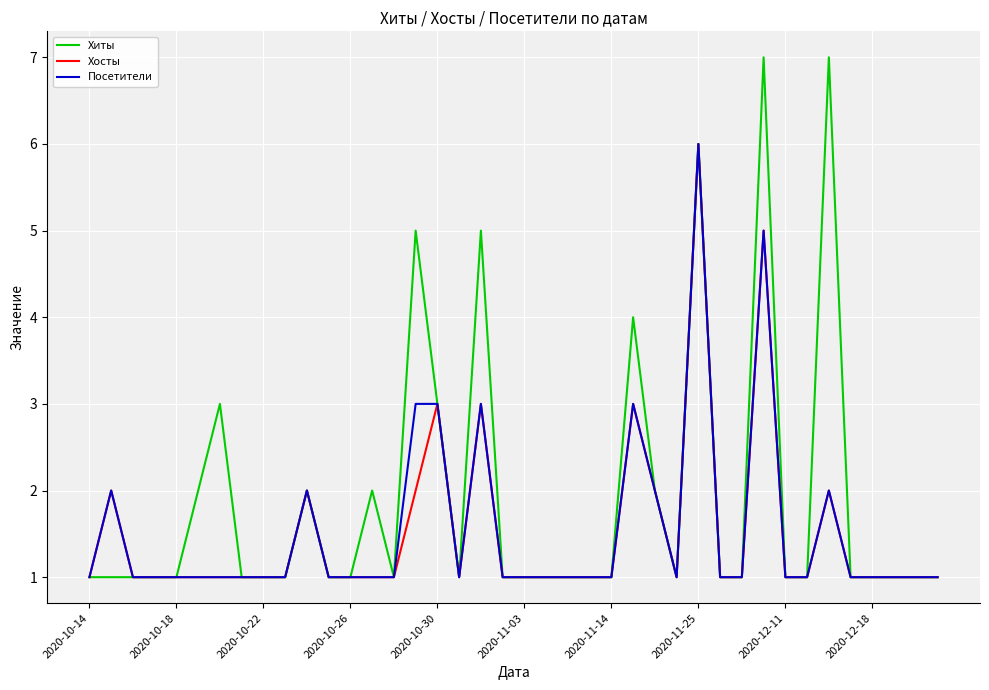

Reading right to left, extract all data points from this chart.

Хиты: 1	1	1	1	1	7	1	1	7	1	1	6	1	2	4	1	1	1	1	1	1	5	1	3	5	1	2	1	1	2	1	1	1	3	2	1	1	1	1	1
Хосты: 1	1	1	1	1	2	1	1	5	1	1	6	1	2	3	1	1	1	1	1	1	3	1	3	2	1	1	1	1	2	1	1	1	1	1	1	1	1	2	1
Посетители: 1	1	1	1	1	2	1	1	5	1	1	6	1	2	3	1	1	1	1	1	1	3	1	3	3	1	1	1	1	2	1	1	1	1	1	1	1	1	2	1